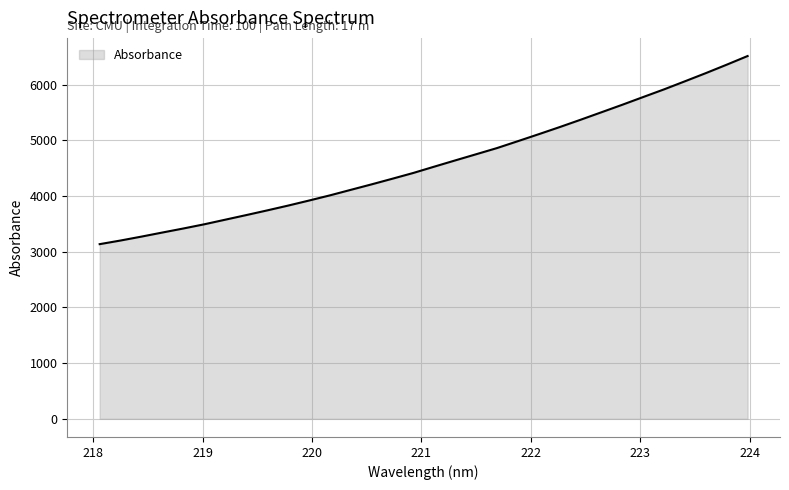

What is the smallest value displayed?

3136.9